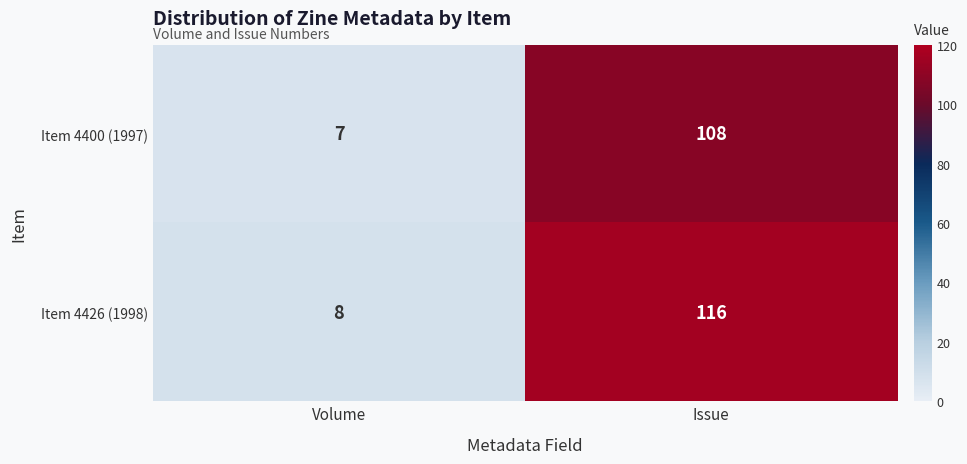

What is the minimum value for Item 4400 (1997)?

7